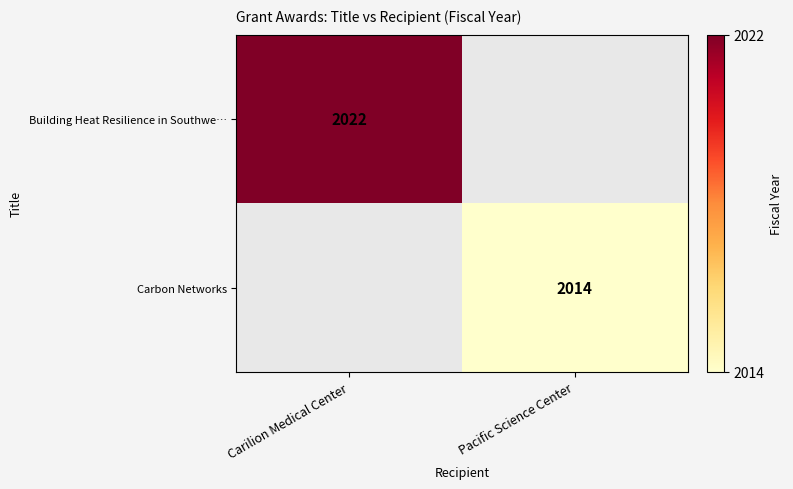

Is the value of Building Heat Resilience in Southwe… at Carilion Medical Center greater than the value of Carbon Networks at Pacific Science Center?

Yes